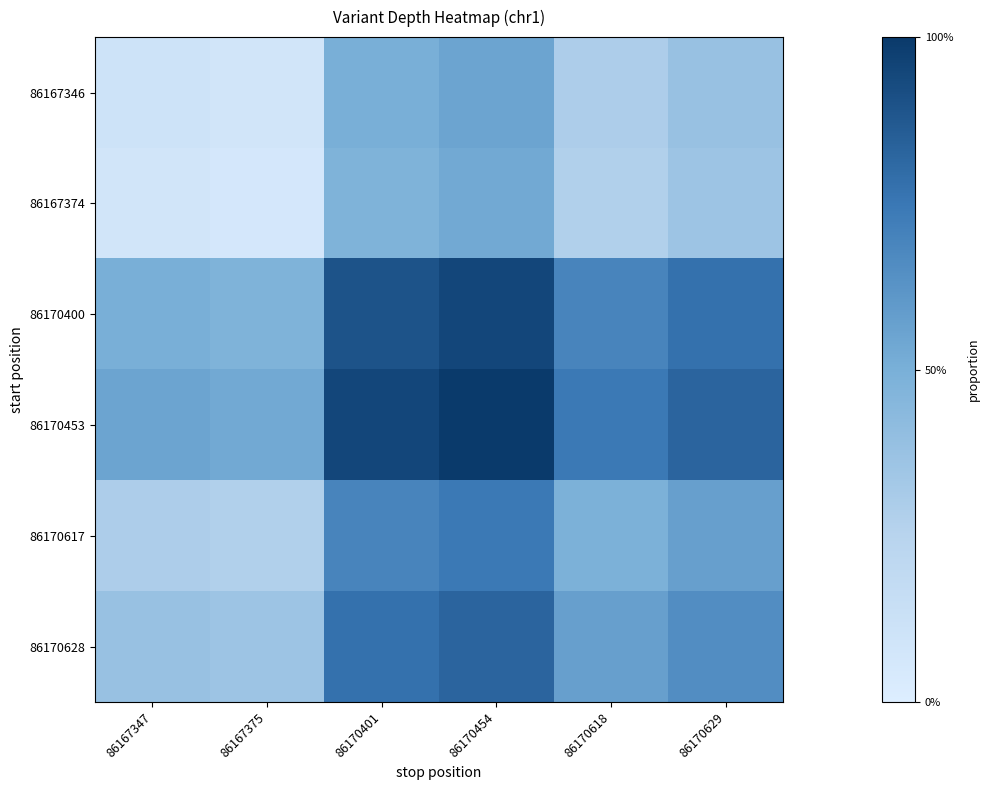

Reading left to right, list all the values displayed in this chart.

86167346: 86167347=0.1	86167375=0.1	86170401=0.5	86170454=0.6	86170618=0.3	86170629=0.4
86167374: 86167347=0.1	86167375=0.1	86170401=0.5	86170454=0.5	86170618=0.3	86170629=0.4
86170400: 86167347=0.5	86167375=0.5	86170401=0.9	86170454=0.9	86170618=0.7	86170629=0.8
86170453: 86167347=0.6	86167375=0.5	86170401=0.9	86170454=1.0	86170618=0.7	86170629=0.8
86170617: 86167347=0.3	86167375=0.3	86170401=0.7	86170454=0.7	86170618=0.5	86170629=0.6
86170628: 86167347=0.4	86167375=0.4	86170401=0.8	86170454=0.8	86170618=0.6	86170629=0.7